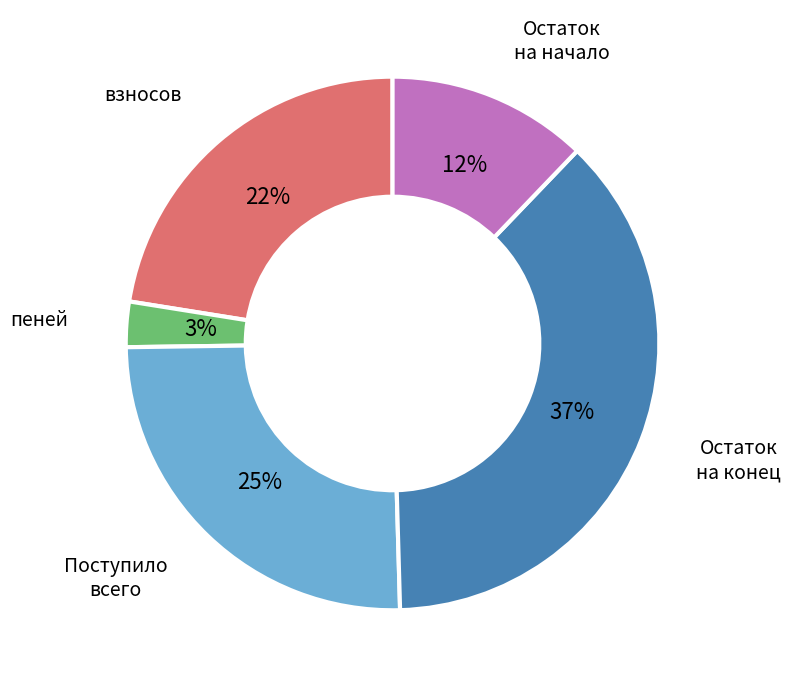

Rank the categories by value from highest to lowest.

Остаток на конец, Поступило всего, взносов, Остаток на начало, пеней